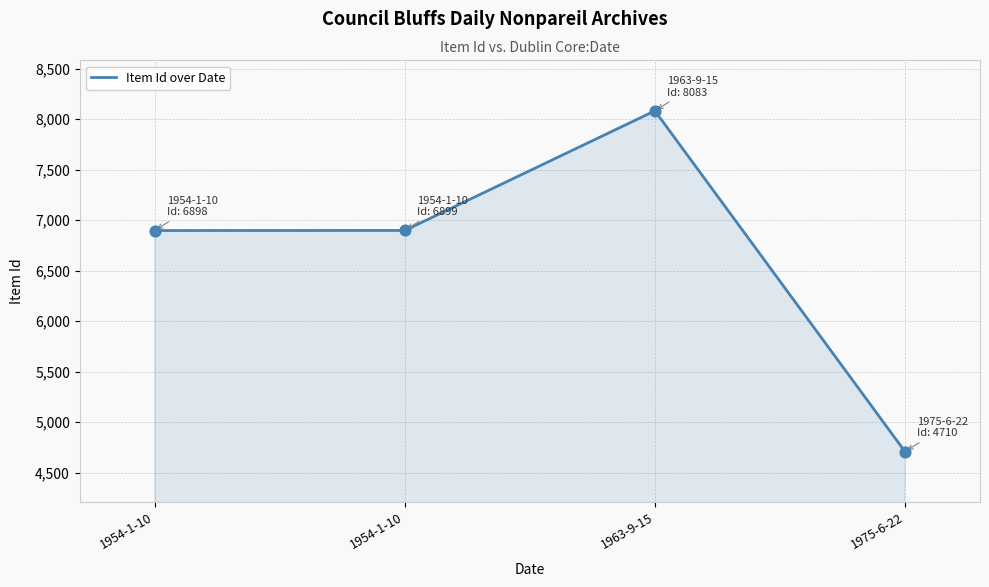

Approximately how many times larger is the value at 1963-9-15 compared to 1954-1-10?

1.2